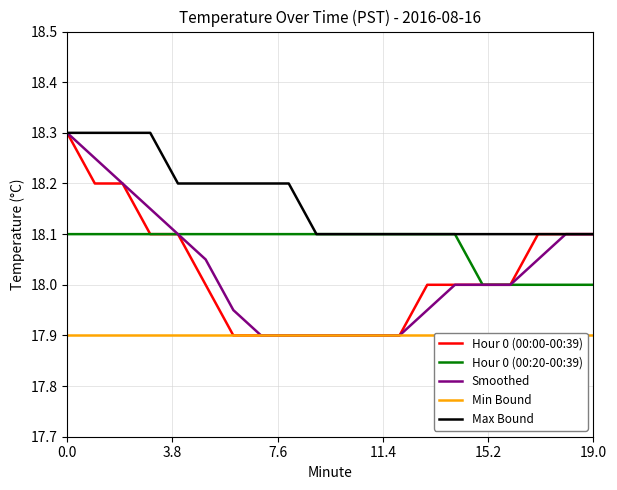

What are all the series names shown in the legend?

Hour 0 (00:00-00:39), Hour 0 (00:20-00:39), Smoothed, Min Bound, Max Bound